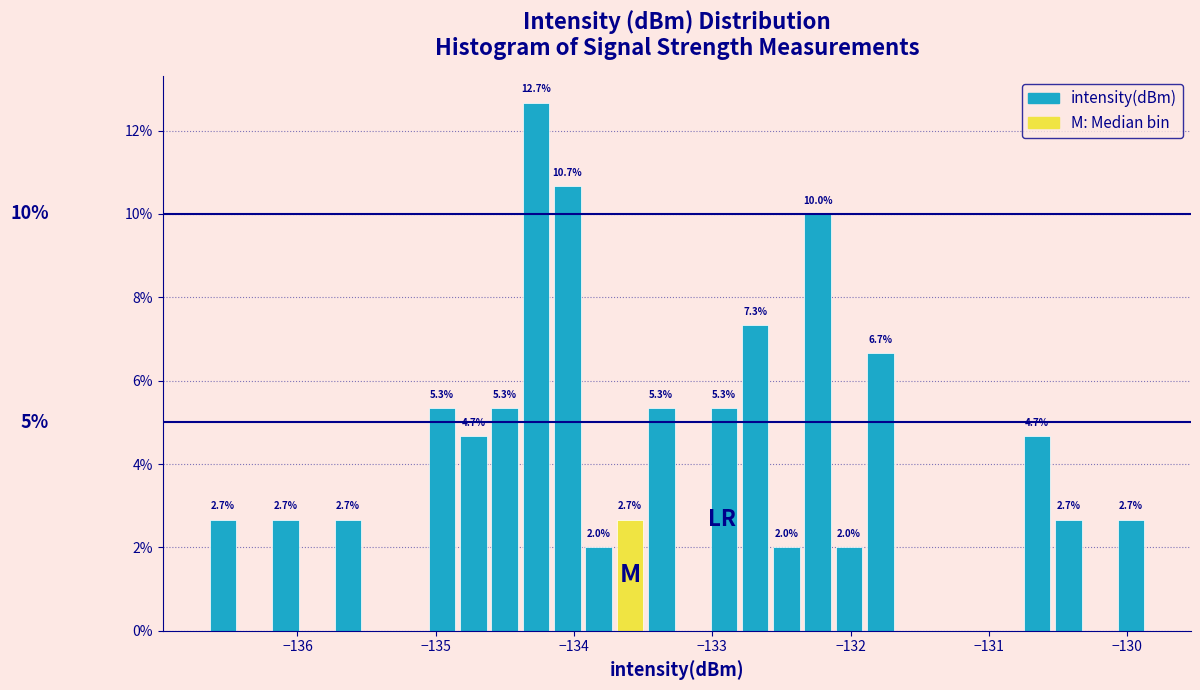

Around what value on the x-axis is the tallest bar? Give the approximate position of its centre, as read against the axis.

-134.3